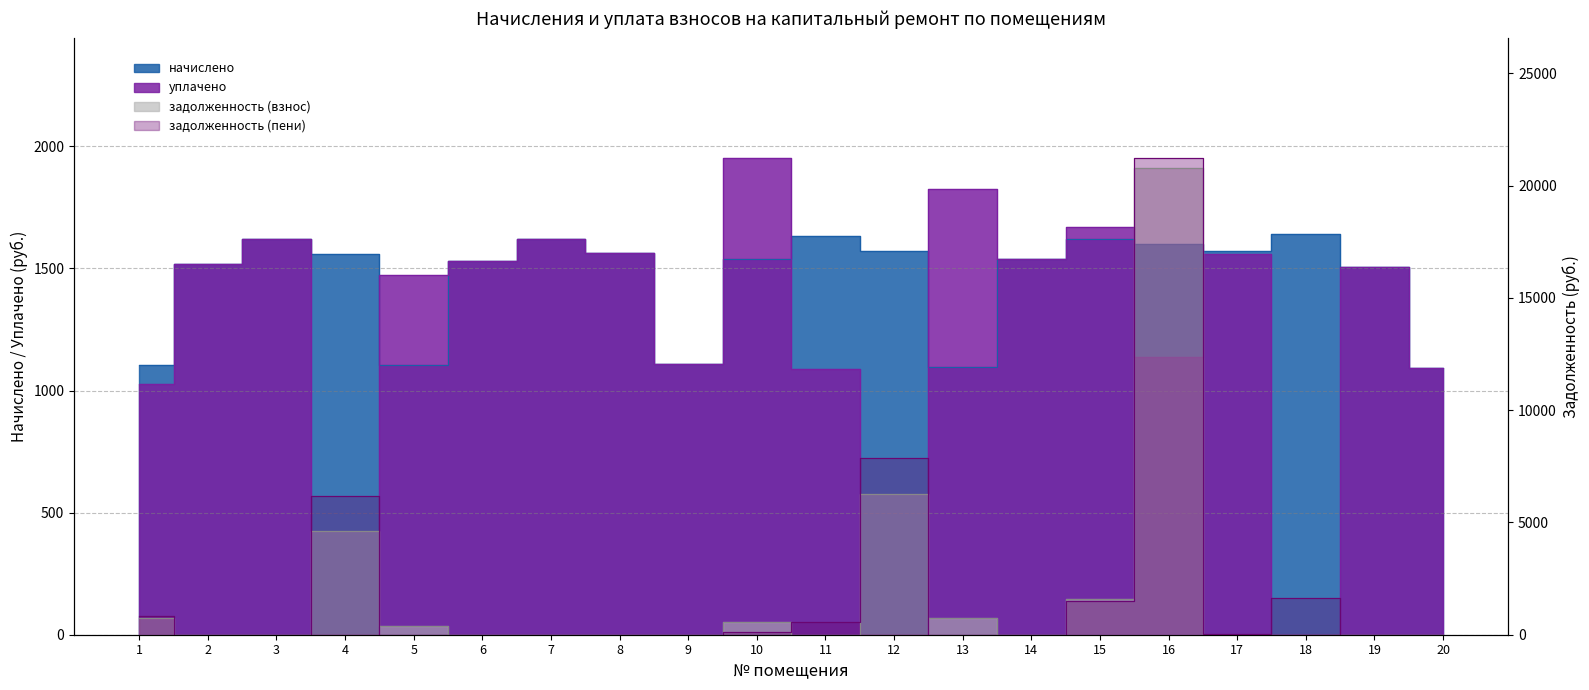

Where is the first local maximum for задолженность (взнос)?

4